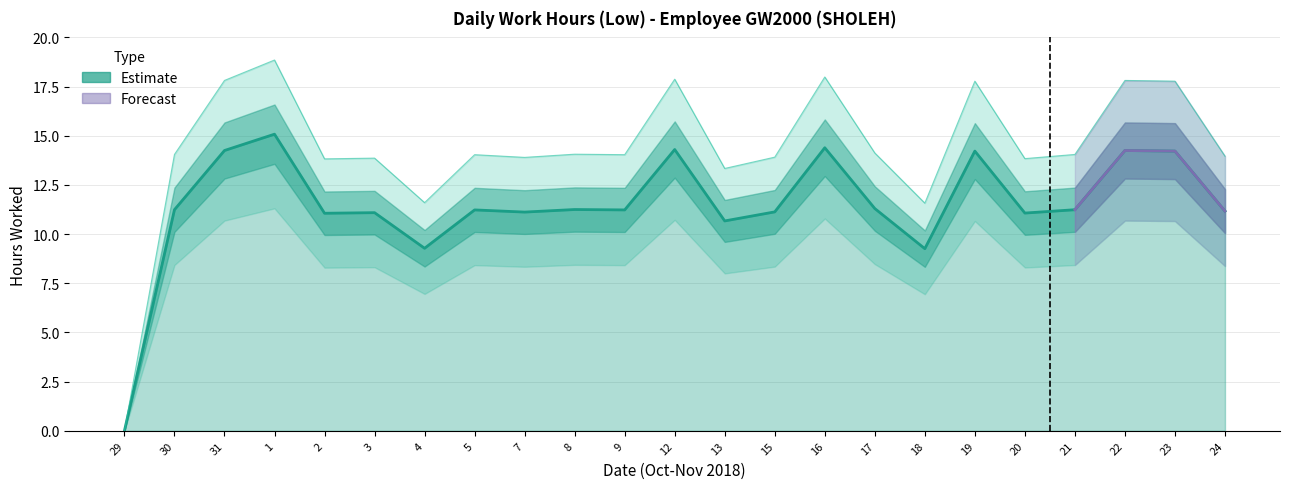

At which category does the data reach its first local peak?

1